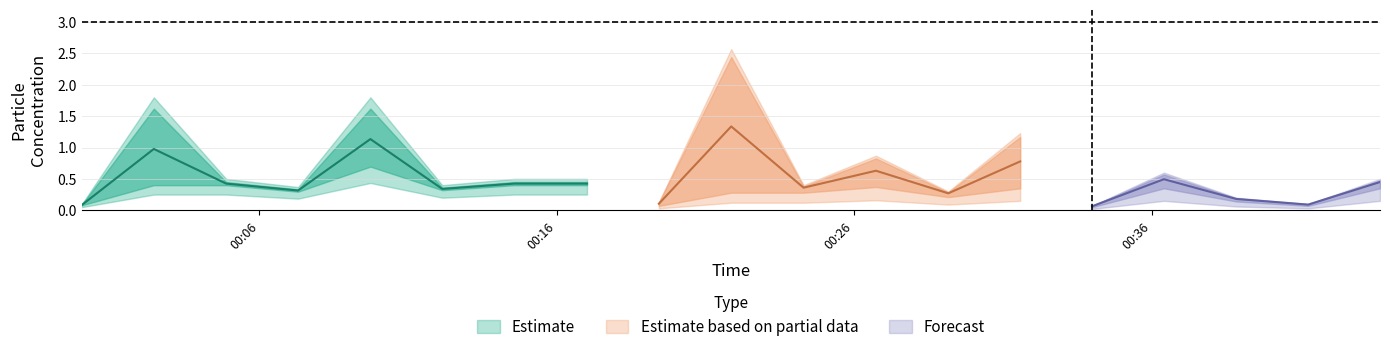

Which has a higher value, 2023/11/08 00:29:10 or 2023/11/08 00:24:18?

2023/11/08 00:24:18